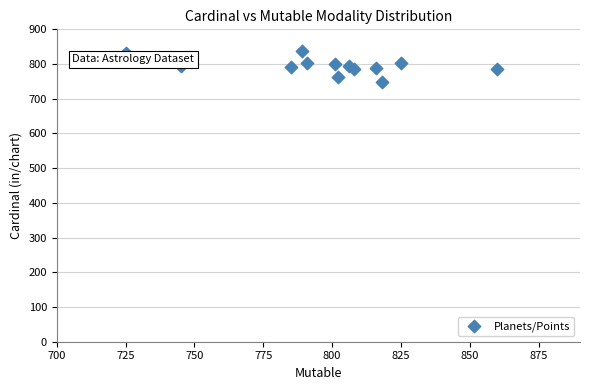

What is the range of Y values (max minus min)?

88